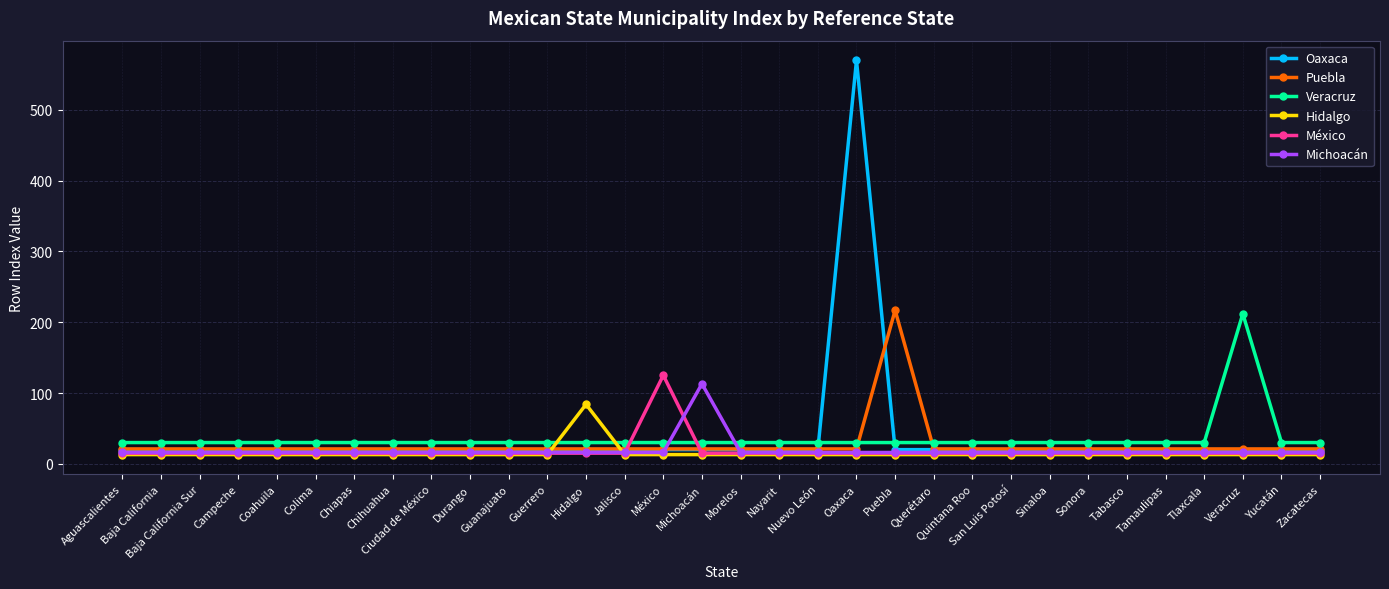

Does the chart have visible grid lines?

Yes